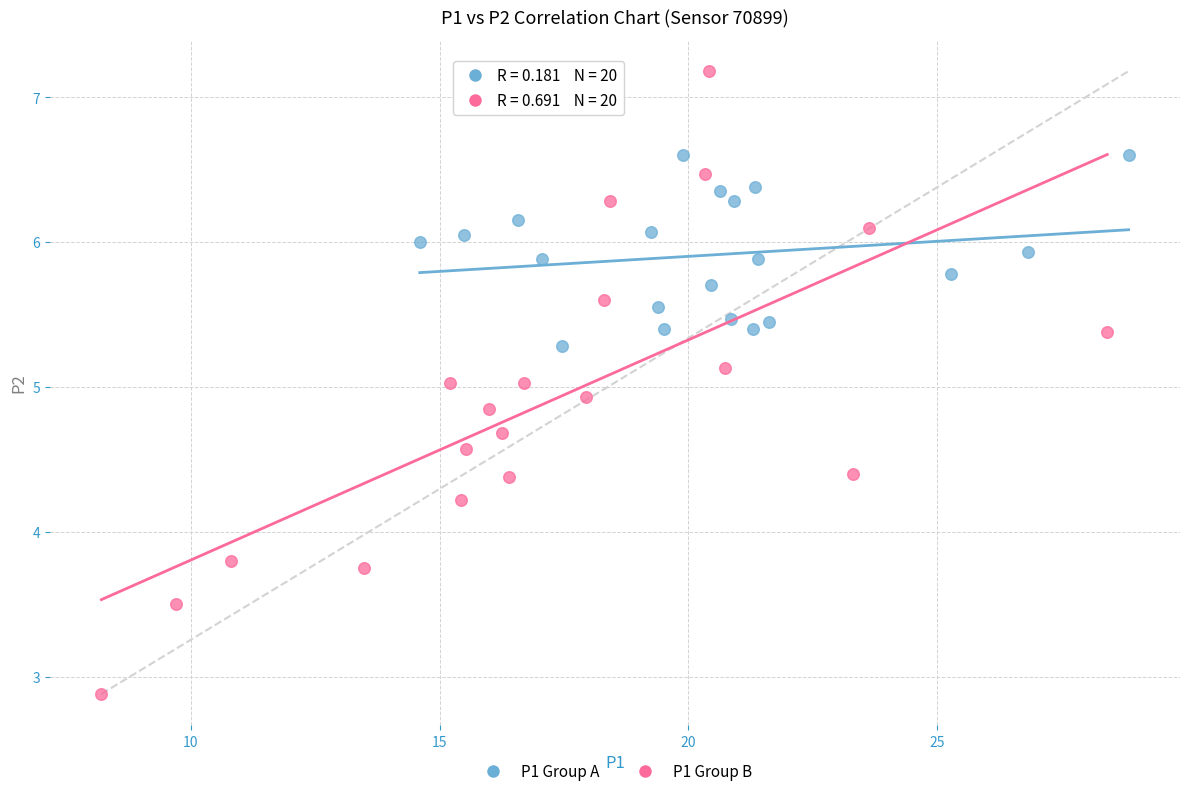

Which series contains the lowest Y value?

P1 Group B